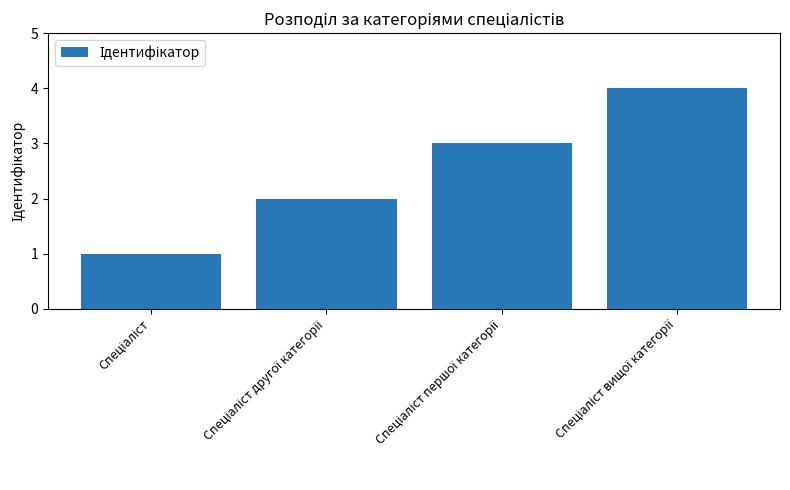

What is the value of the 1st bar from the left?

1